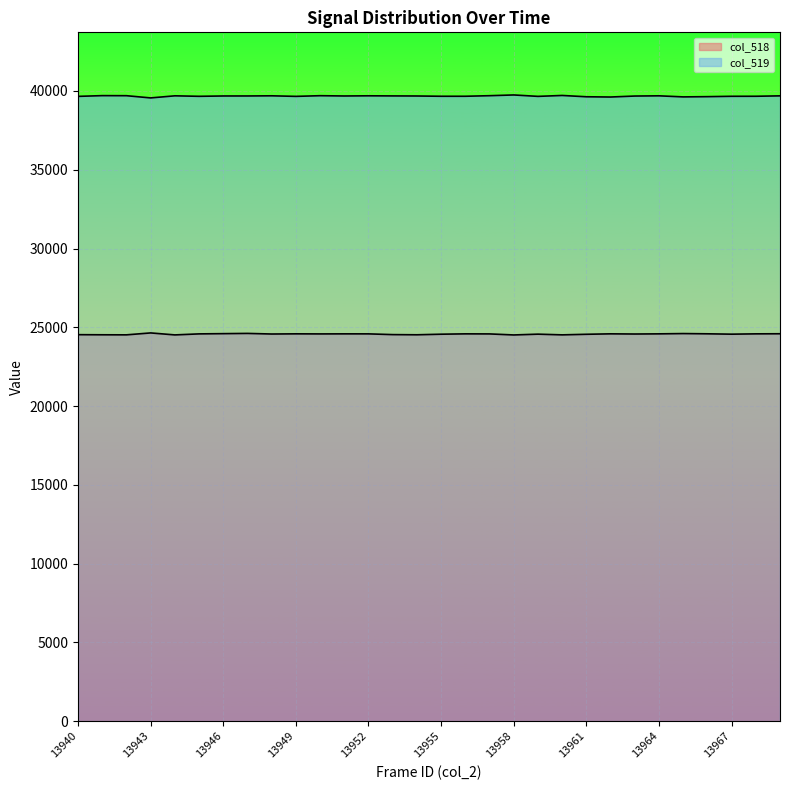

What is the total value across all series at 13949?

64240